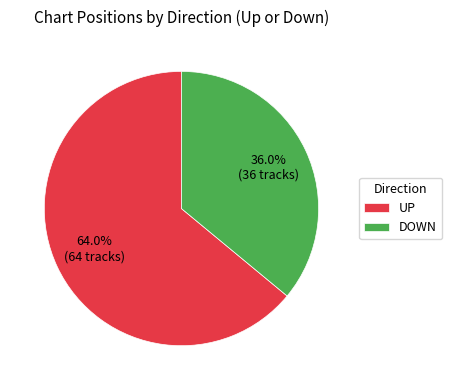

What is the majority slice?

UP